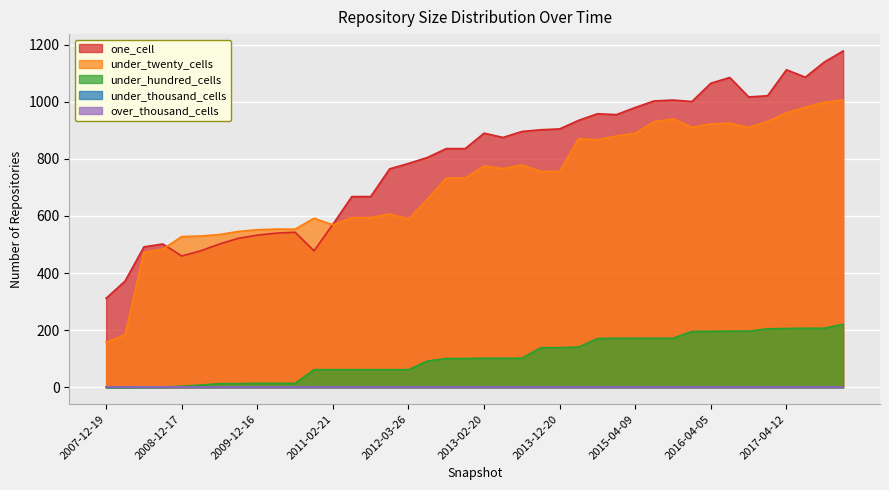

At which label does one_cell first exceed 875?

2013-02-20